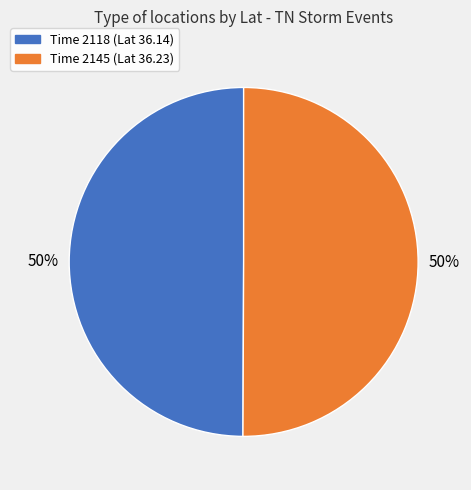

Approximately how many times larger is the value at Time 2145 (Lat 36.23) compared to Time 2118 (Lat 36.14)?

1.0